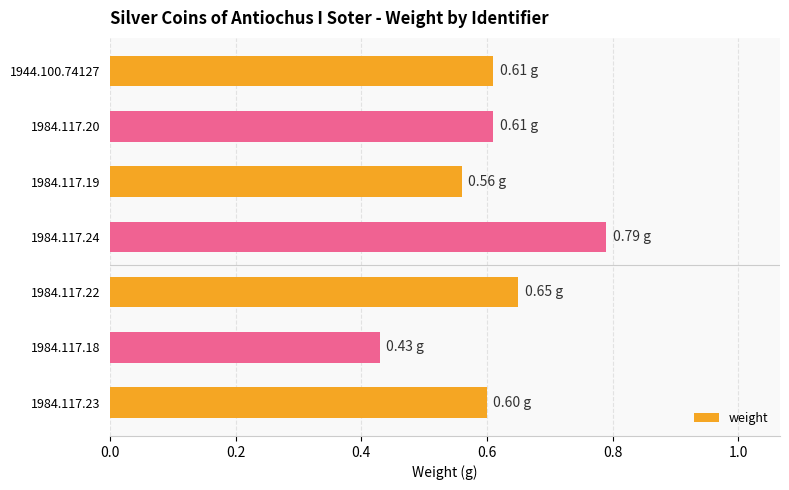

Which label corresponds to the largest value in the chart?

1984.117.24